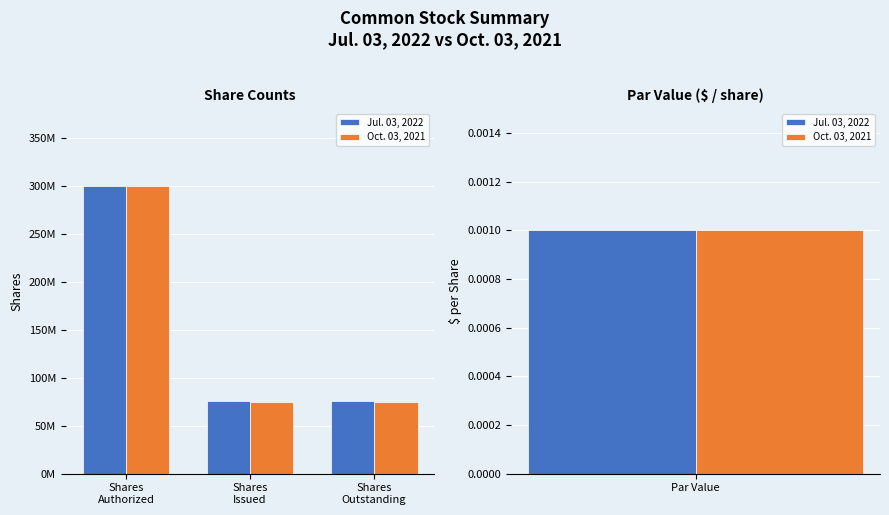

Which category has the highest value across all series?

Shares
Authorized